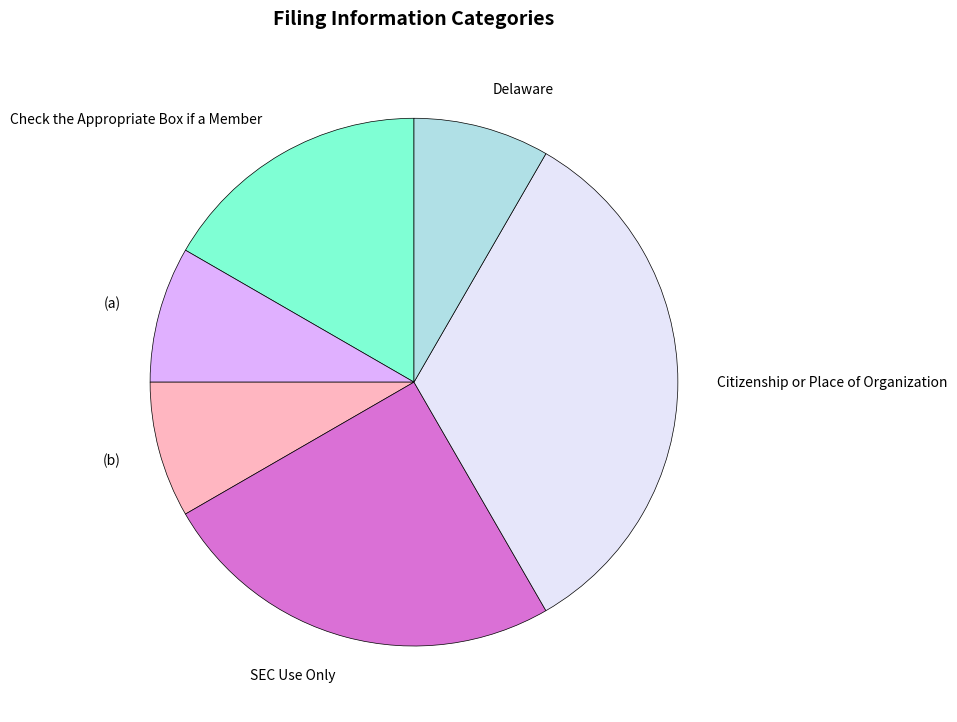

True or false: SEC Use Only accounts for 25% of the total.

True